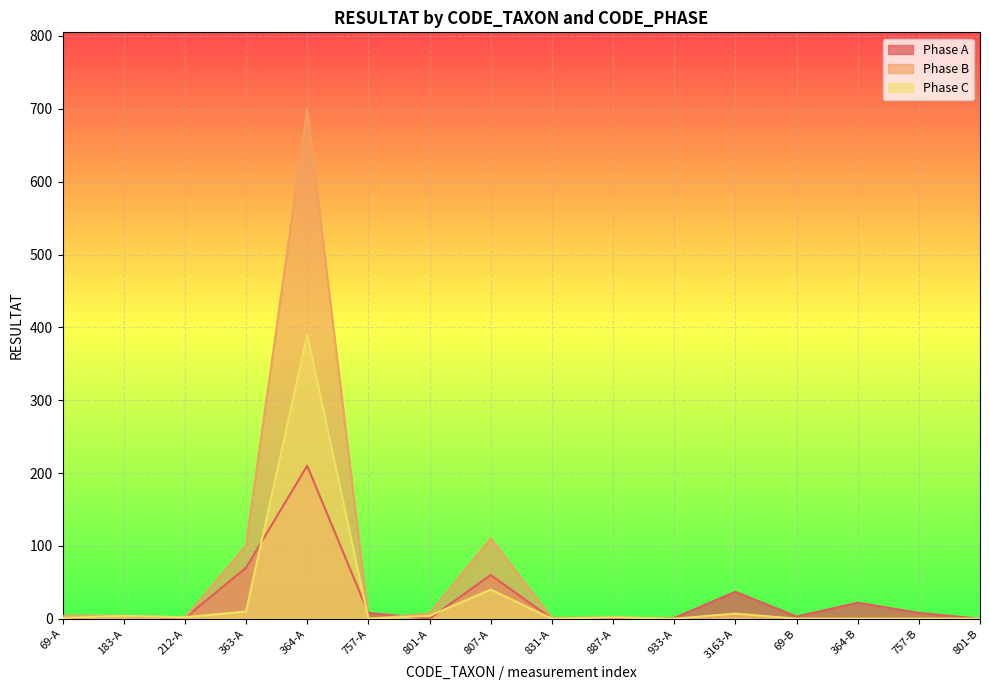

True or false: Phase C has more than 1 points higher than both neighbors.

True